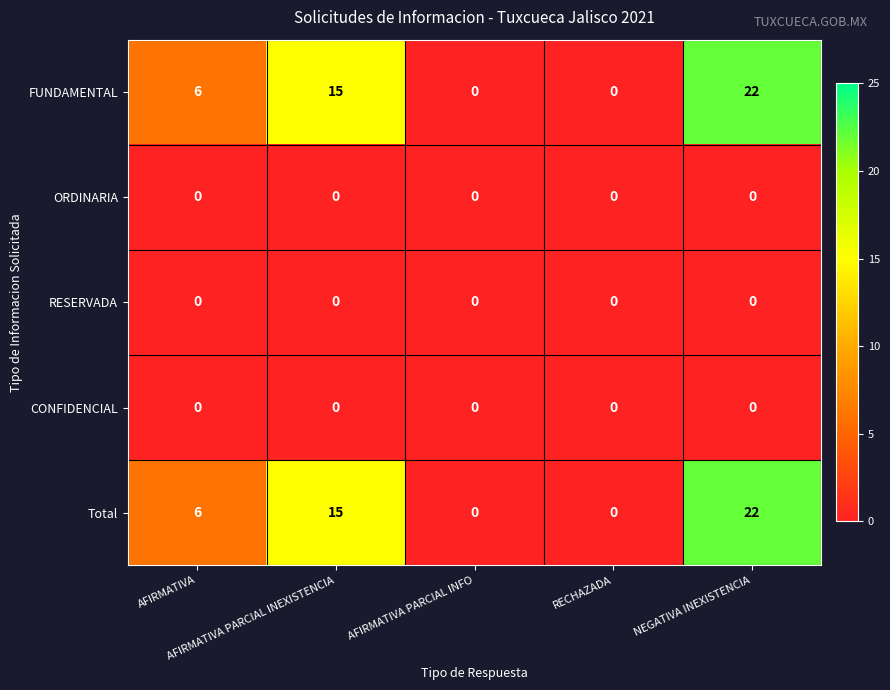

At which category is the sum across all series the highest?

NEGATIVA INEXISTENCIA